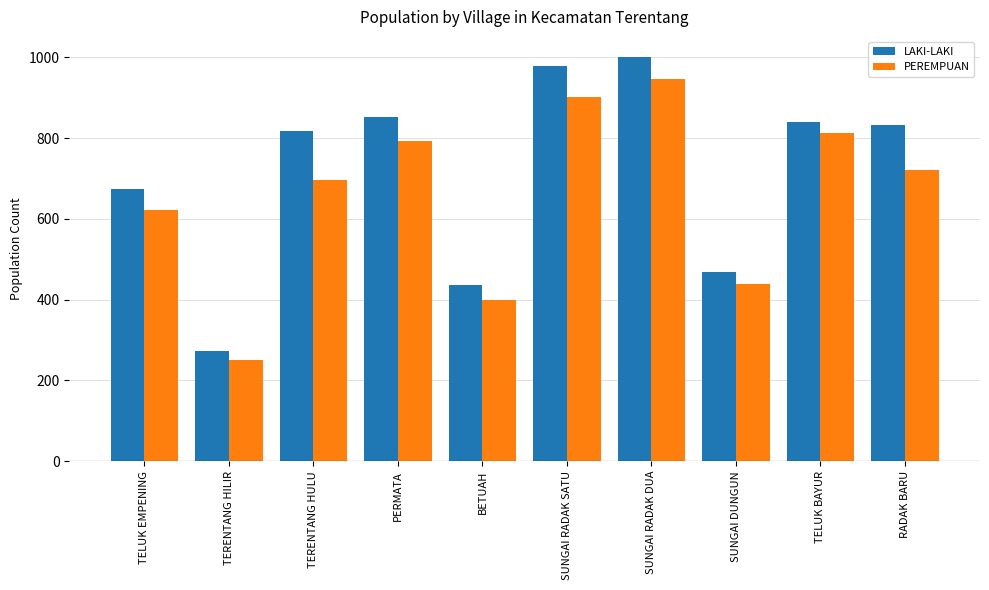

What are all the series names shown in the legend?

LAKI-LAKI, PEREMPUAN